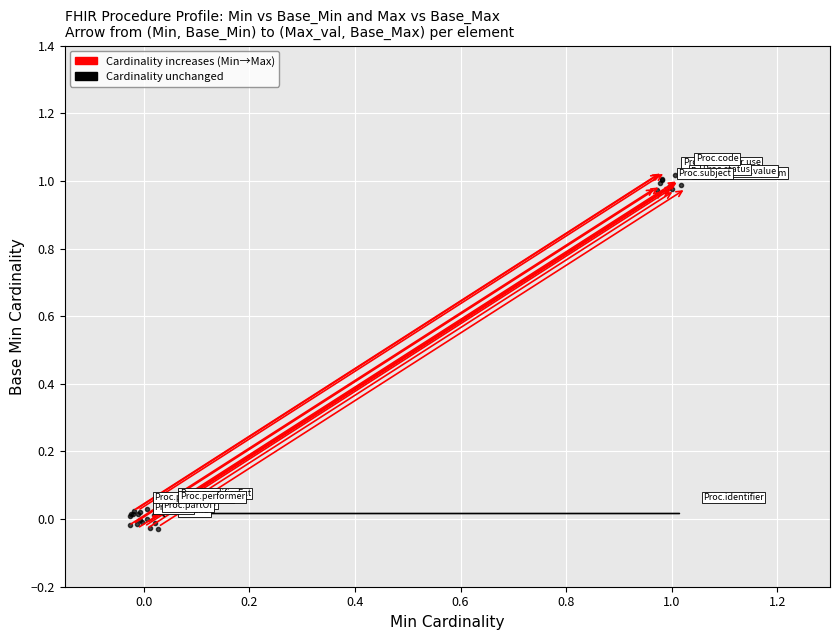

Does the chart display data point markers on the line(s)?

No